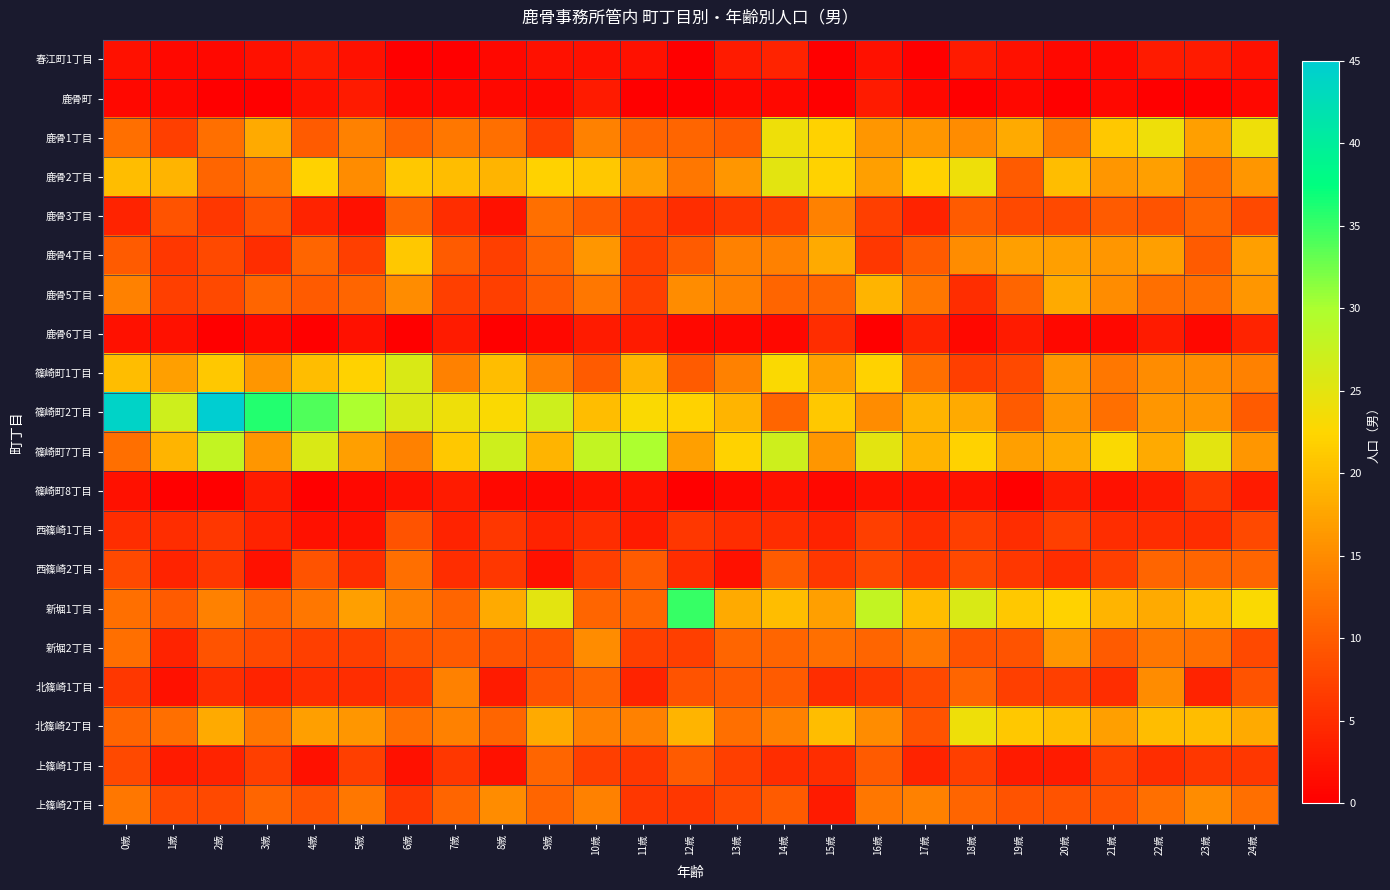

At how many categories does at least one series exceed 39?

2